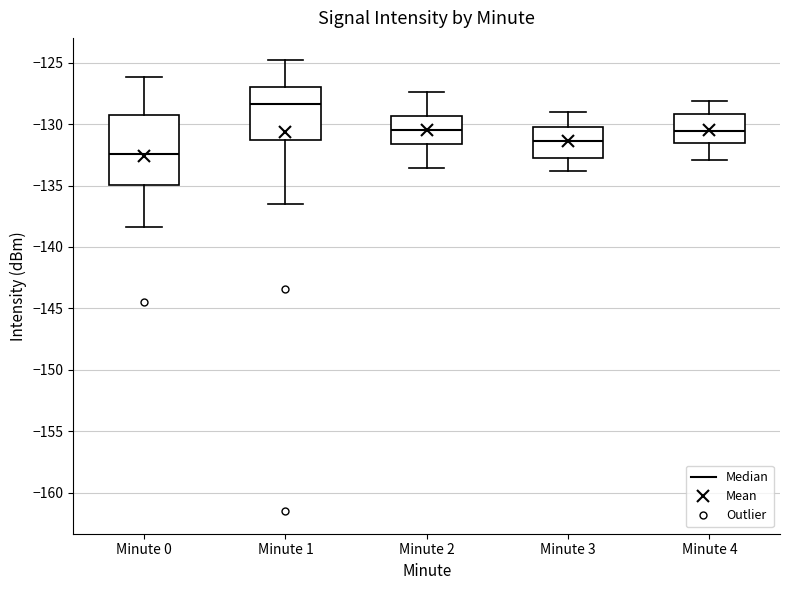

Which box is the tallest, from its lower edge to its upper edge?

Minute 0